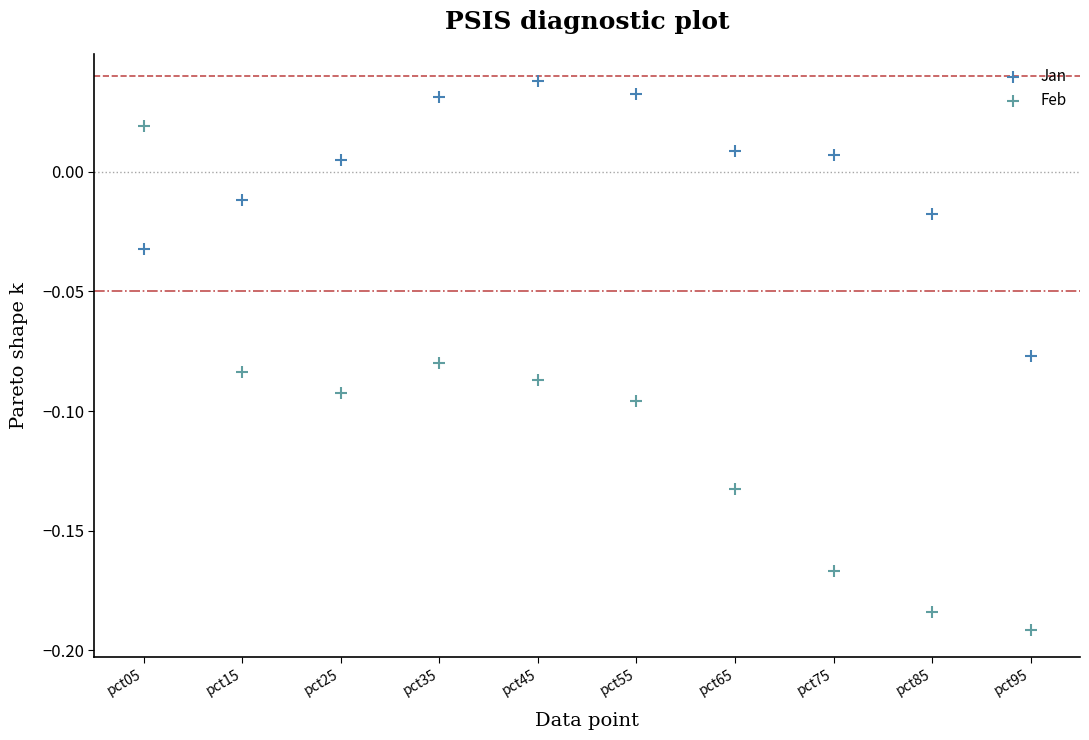

Which series has the largest Y range (max minus min)?

Feb